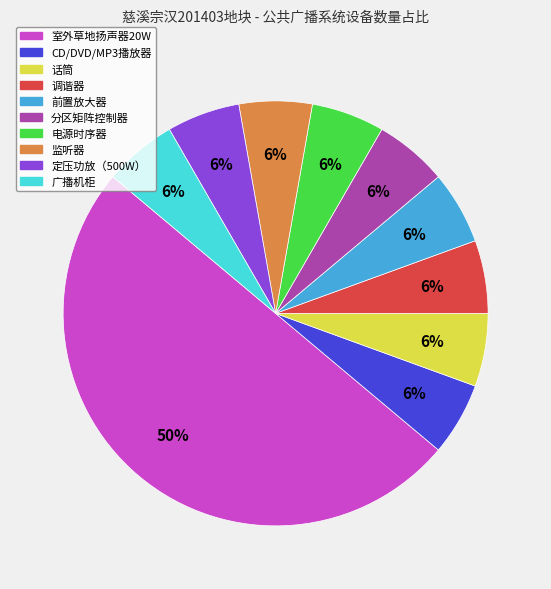

Is the sum of 调谐器 and 广播机柜 greater than half?

No